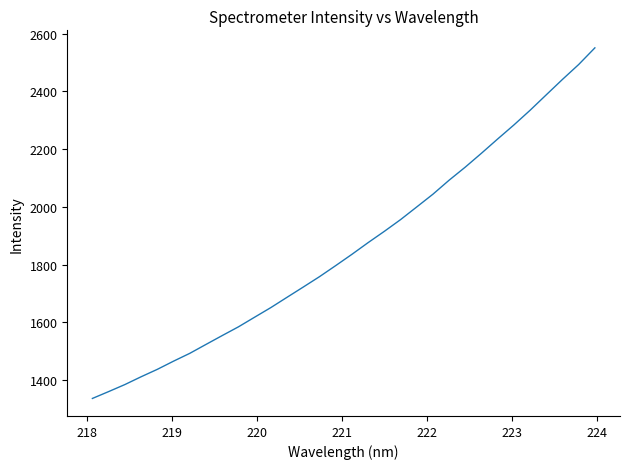

What is the difference between the maximum and minimum values?

1215.6